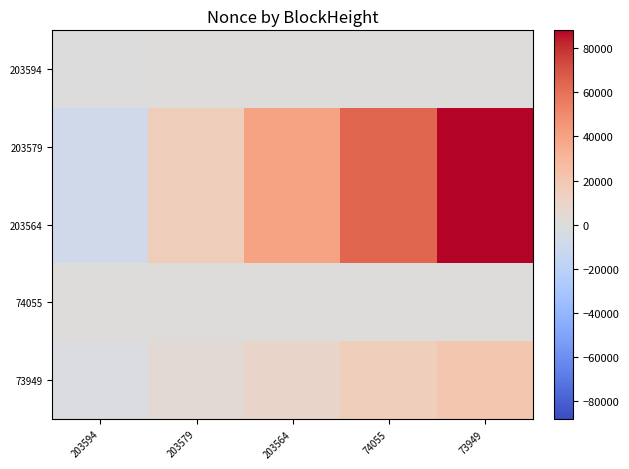

Reading left to right, extract all data points from this chart.

203594: 203594=-0.1	203579=0.2	203564=0.5	74055=0.7	73949=1.0
203579: 203594=-8797.4	203579=15395.4	203564=39588.3	74055=63781.1	73949=87974.0
203564: 203594=-8796.7	203579=15394.2	203564=39585.1	74055=63776.1	73949=87967.0
74055: 203594=0.0	203579=0.0	203564=0.0	74055=0.0	73949=0.0
73949: 203594=-2008.6	203579=3515.0	203564=9038.7	74055=14562.3	73949=20086.0